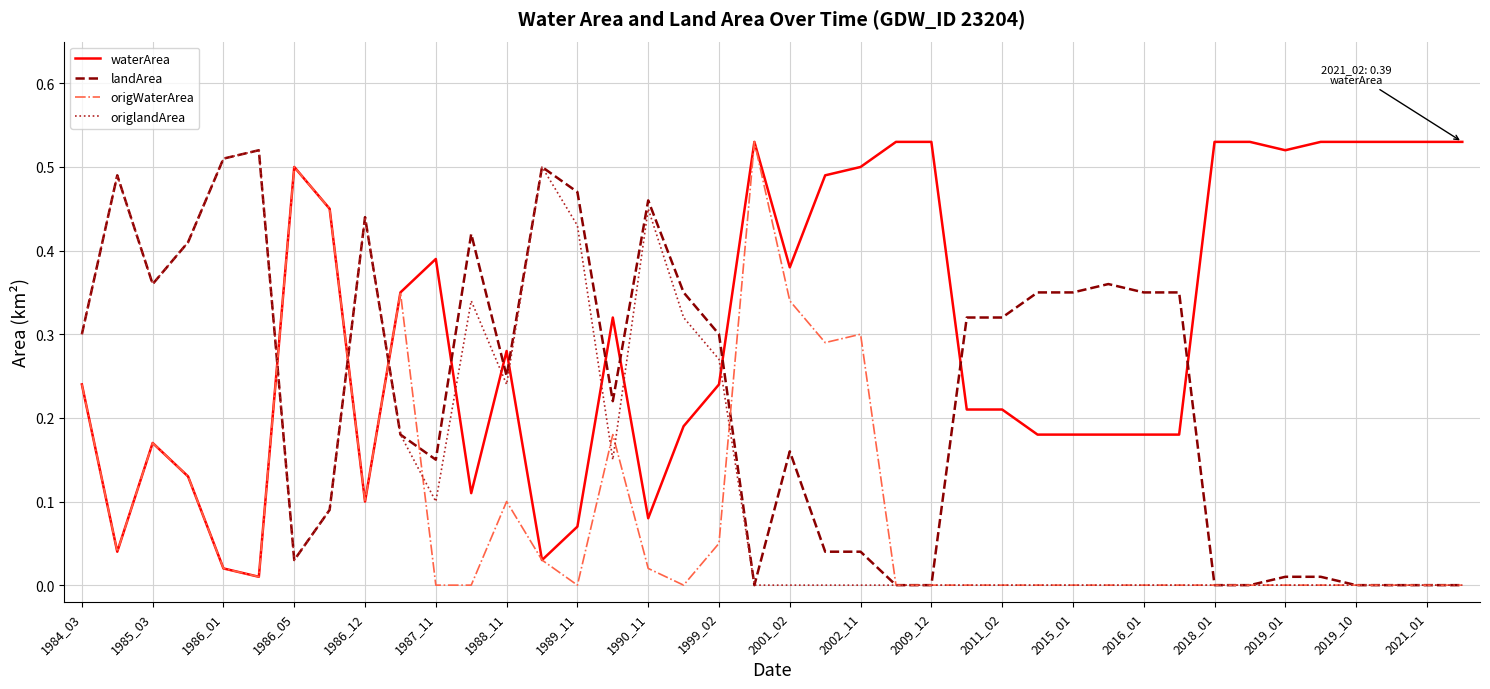

How many intersections are there between origlandArea and waterArea?

9